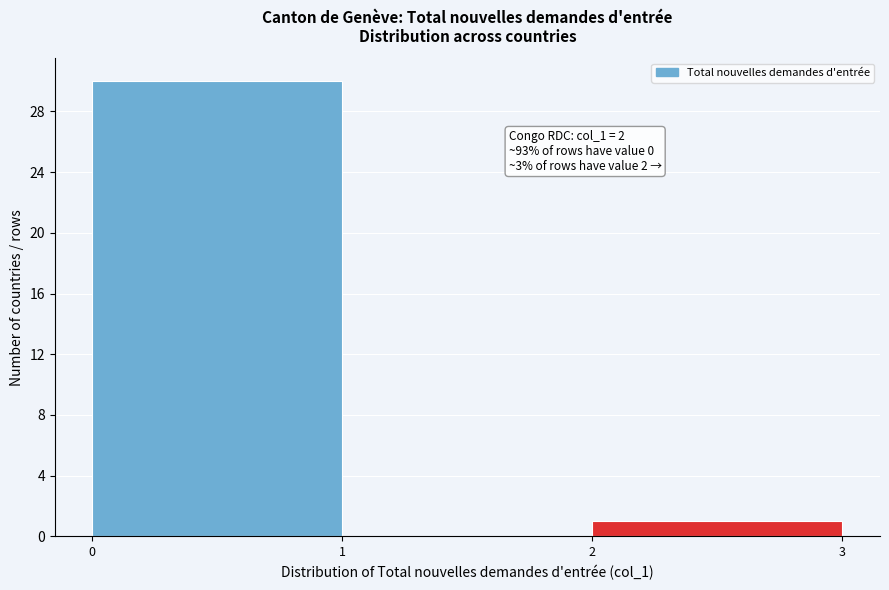

Over which range of the x-axis is the bar tallest?

0 to 1